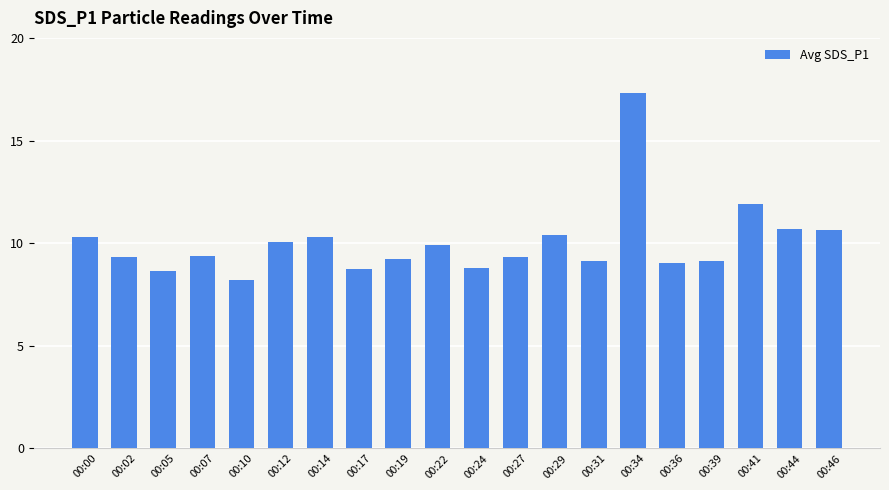

Which label corresponds to the smallest value in the chart?

00:10